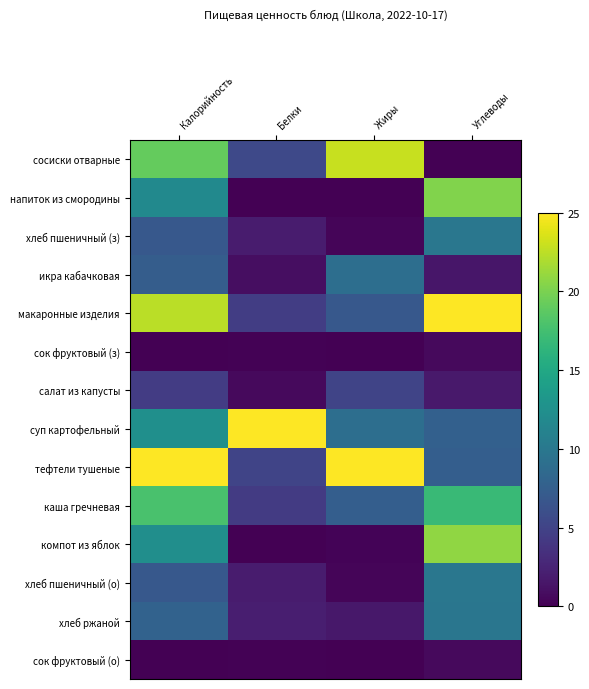

List the series in order of their peak value, highest first.

макаронные изделия, суп картофельный, тефтели тушеные, сосиски отварные, компот из яблок, напиток из смородины, каша гречневая, хлеб пшеничный (з), хлеб пшеничный (о), хлеб ржаной, икра кабачковая, салат из капусты, сок фруктовый (з), сок фруктовый (о)